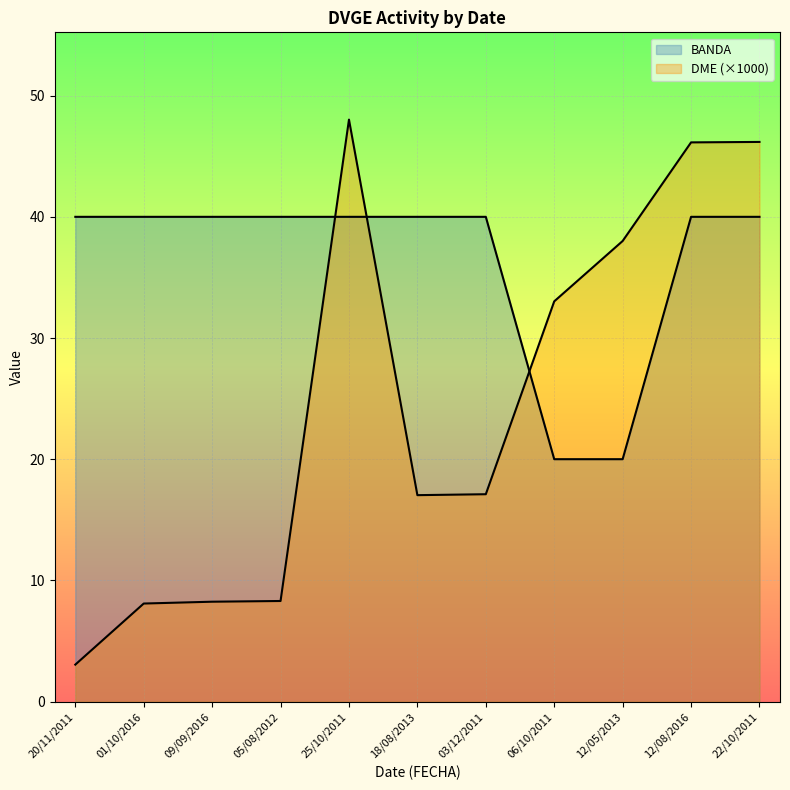

Where do BANDA and DME first cross each other?

05/08/2012 and 25/10/2011